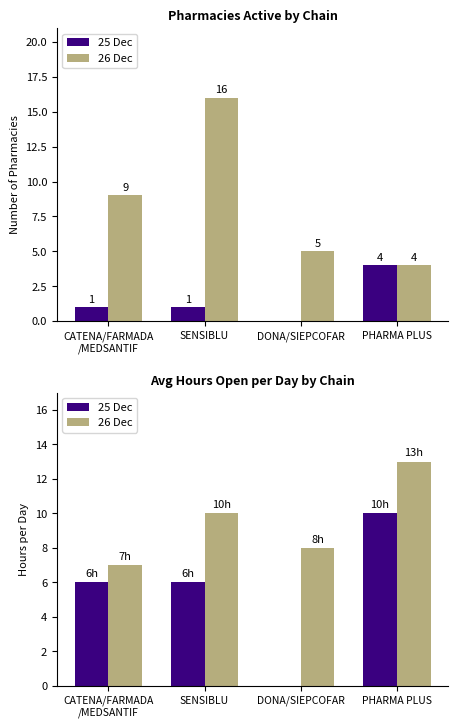

Reading right to left, extract all data points from this chart.

25 Dec: 10	0	6	6
26 Dec: 13	8	10	7